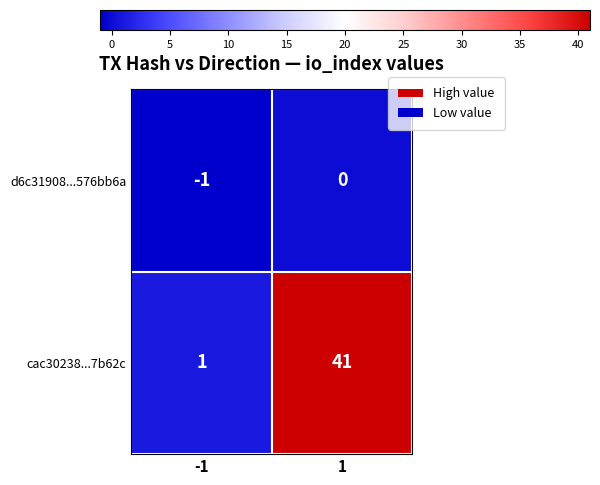

At which category is the sum across all series the highest?

1